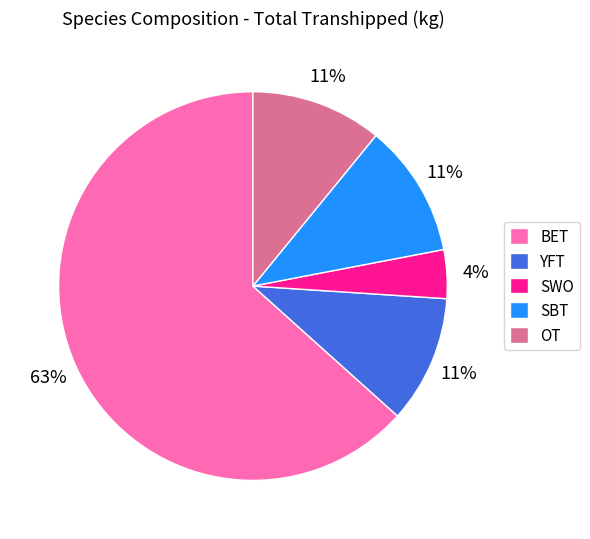

Is the sum of YFT and SWO greater than half?

No